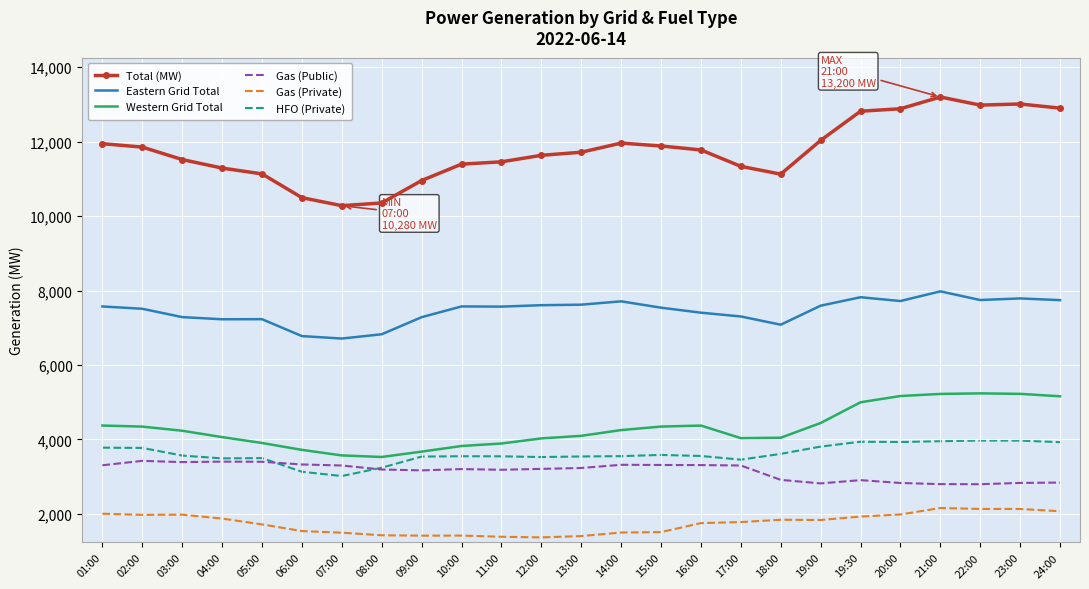

List the series in order of their peak value, lowest first.

Gas (Private), Gas (Public), HFO (Private), Western Grid Total, Eastern Grid Total, Total (MW)